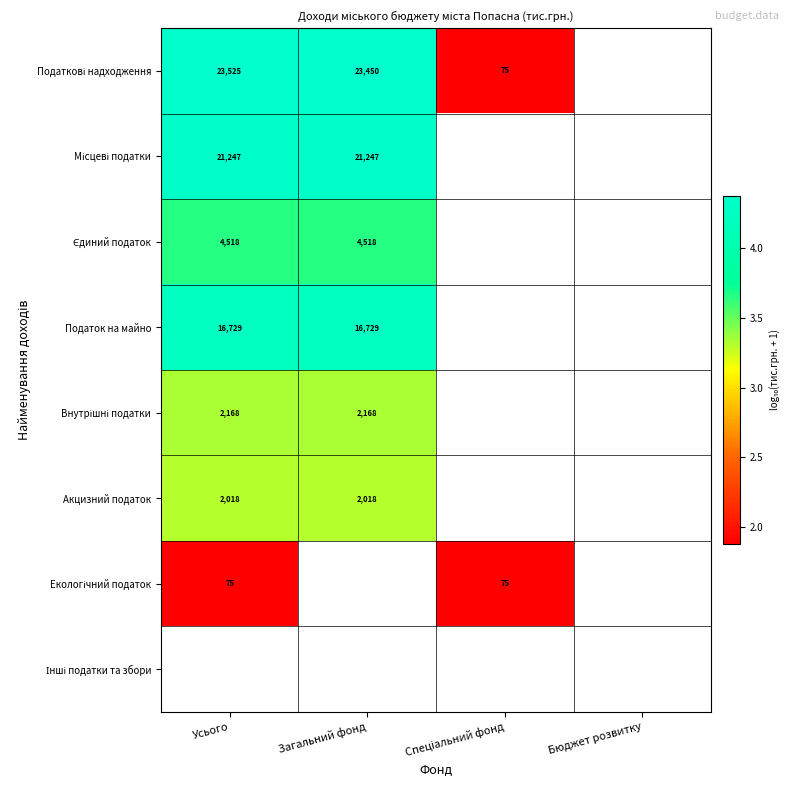

Which category has the highest value in the Екологічний податок series?

Усього